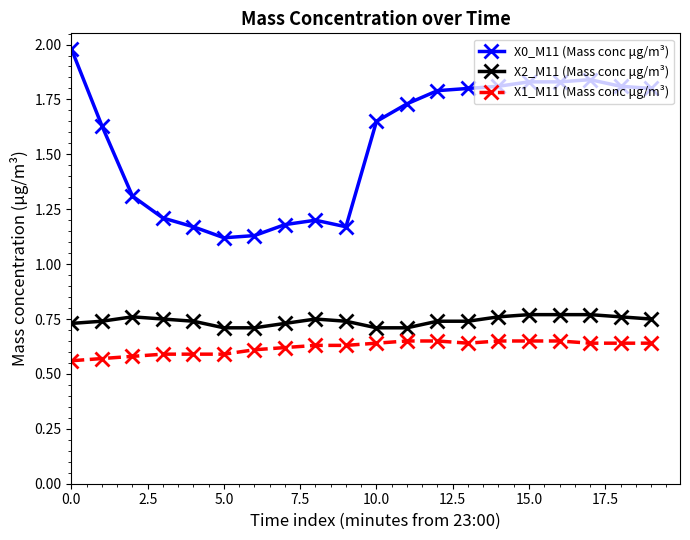

What is the difference between the maximum and minimum values in the X0_M11 (Mass conc μg/m³) series?

0.9